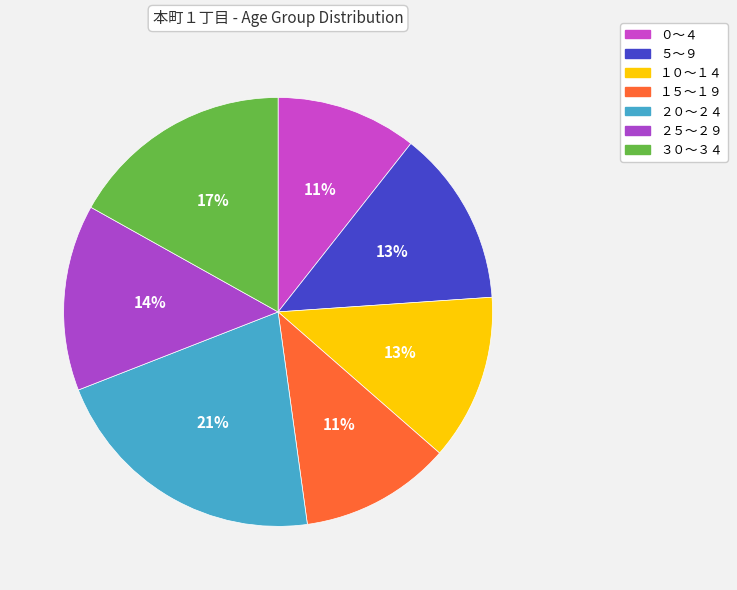

How many slices are in this pie chart?

7